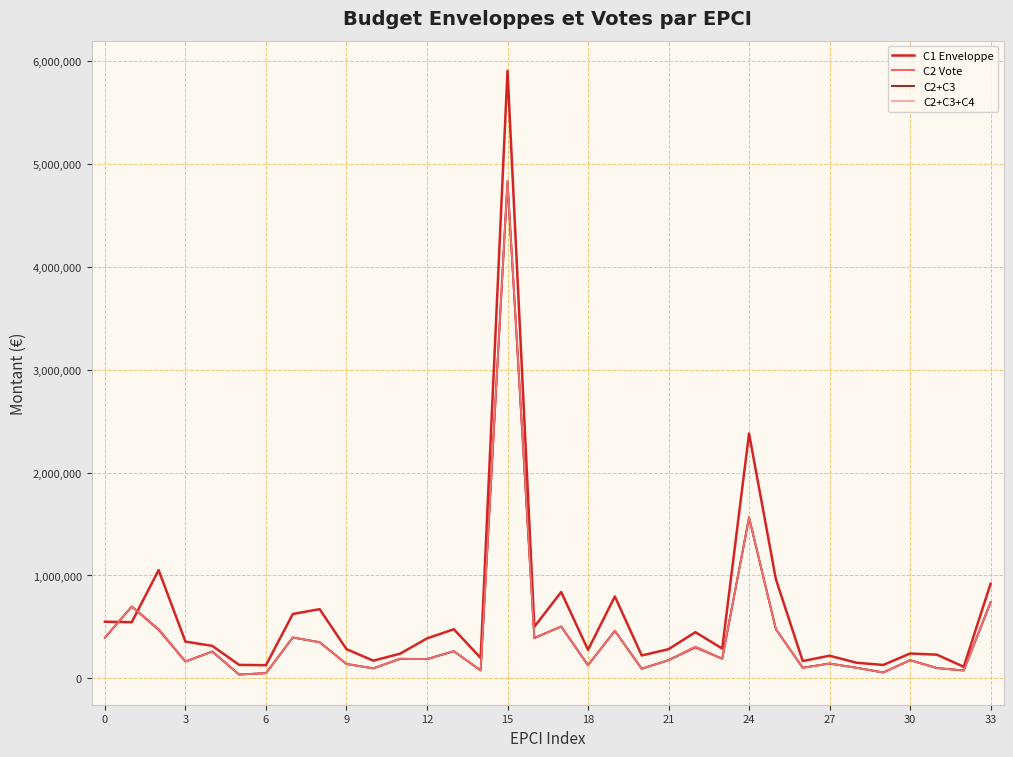

Does the chart display data point markers on the line(s)?

No